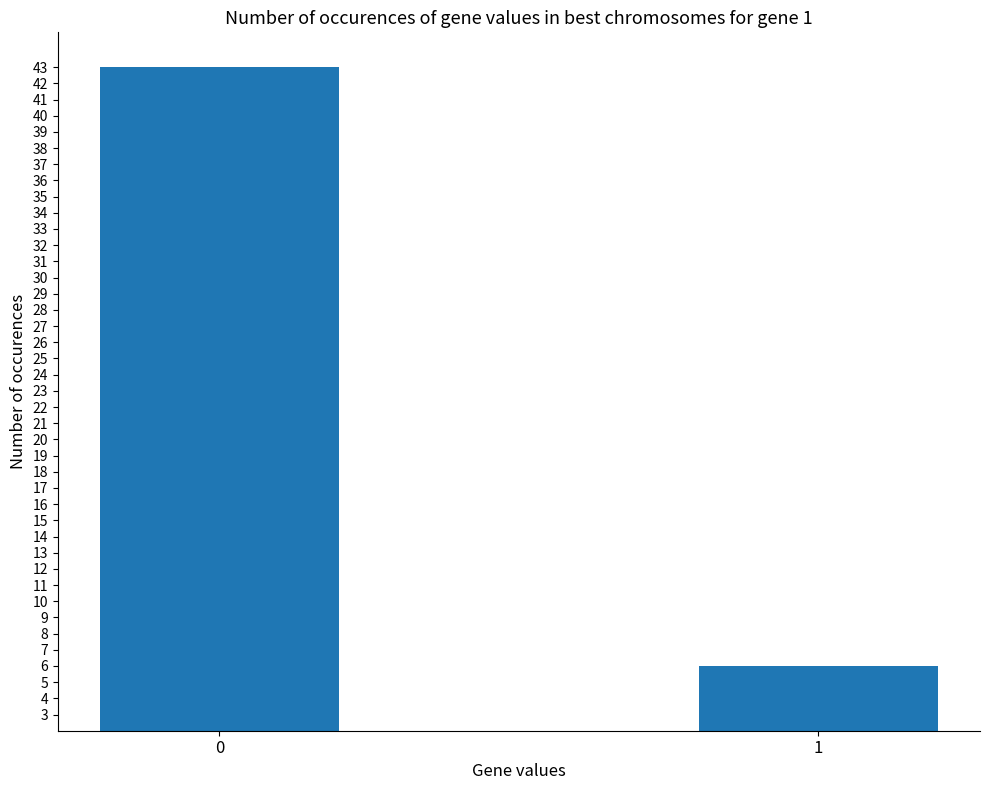

Reading left to right, transcribe all the data shown in this chart.

43	6